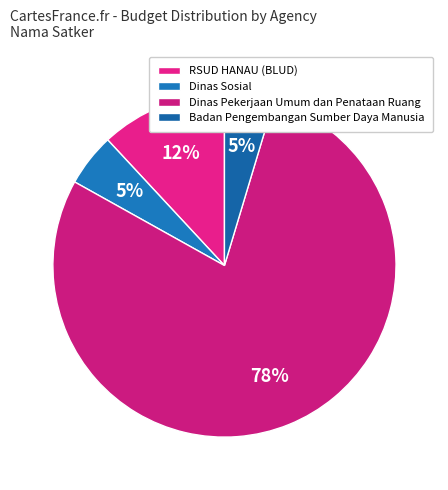

Is there a majority slice in this chart?

Yes